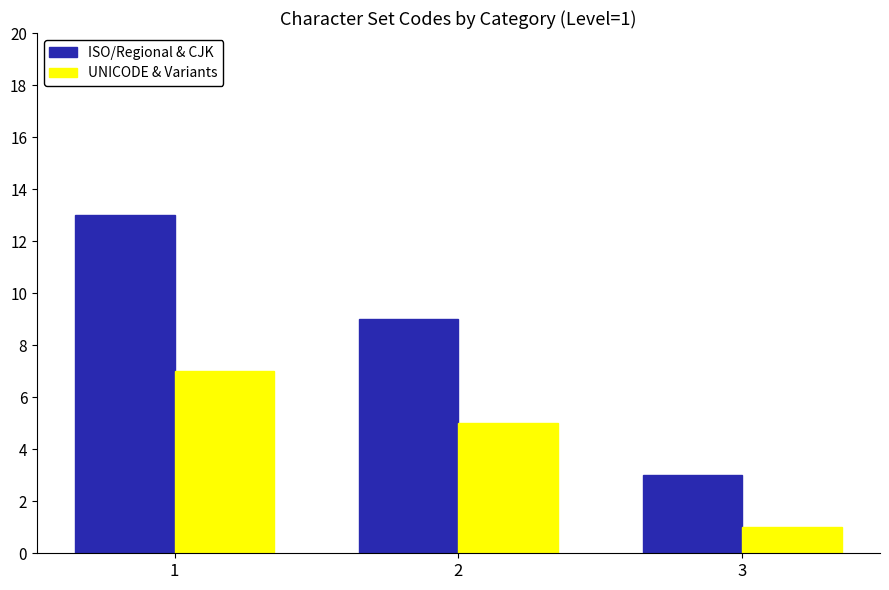

Count the number of data series in this chart.

2